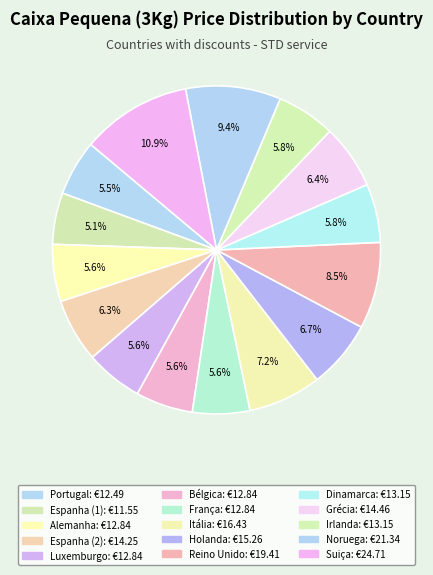

What portion of the pie excludes Espanha (1)?

94.9%